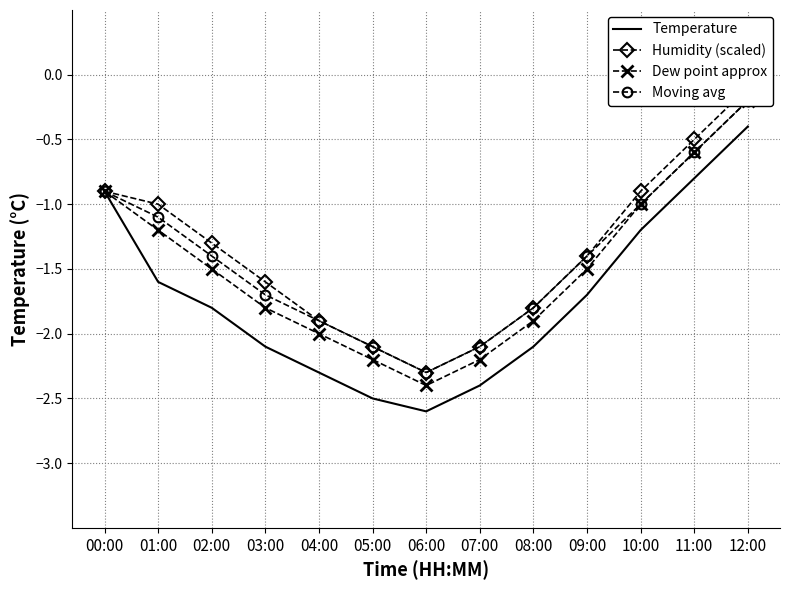

What is the difference between the second highest and second lowest values in the Temperature series?

1.7